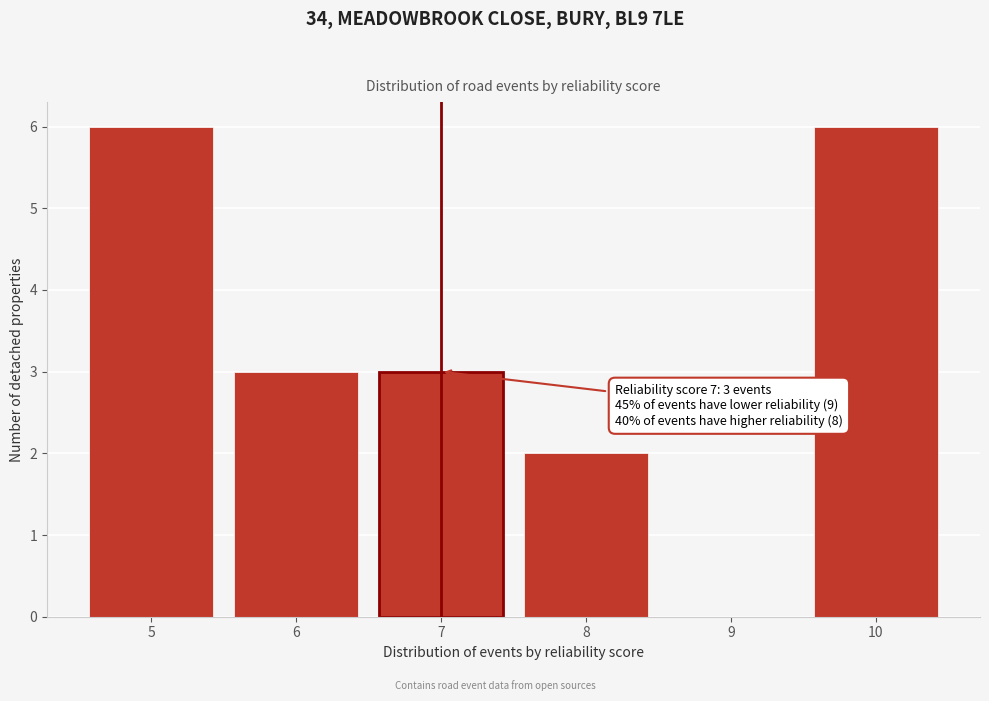

Reading right to left, transcribe all the data shown in this chart.

10=6	9=0	8=2	7=3	6=3	5=6